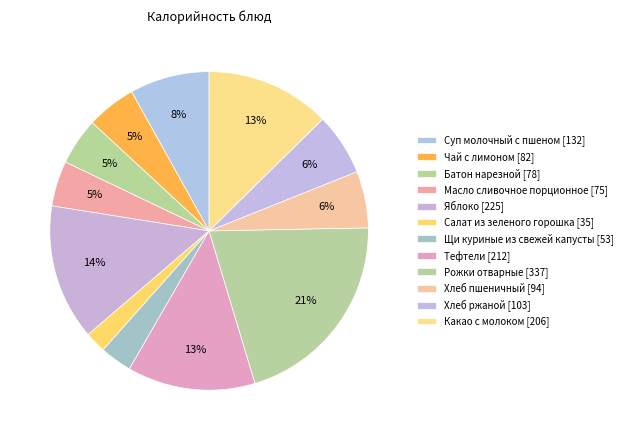

What percentage is the Масло сливочное порционное slice, to the nearest percent?

5%